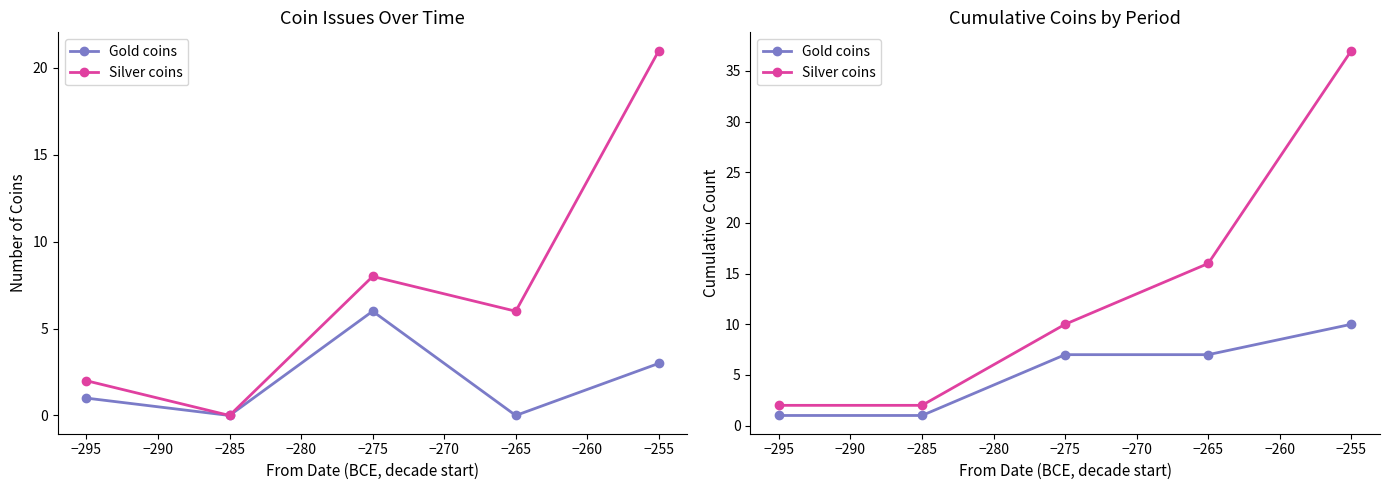

How many values in the Silver coins series exceed 10?

2